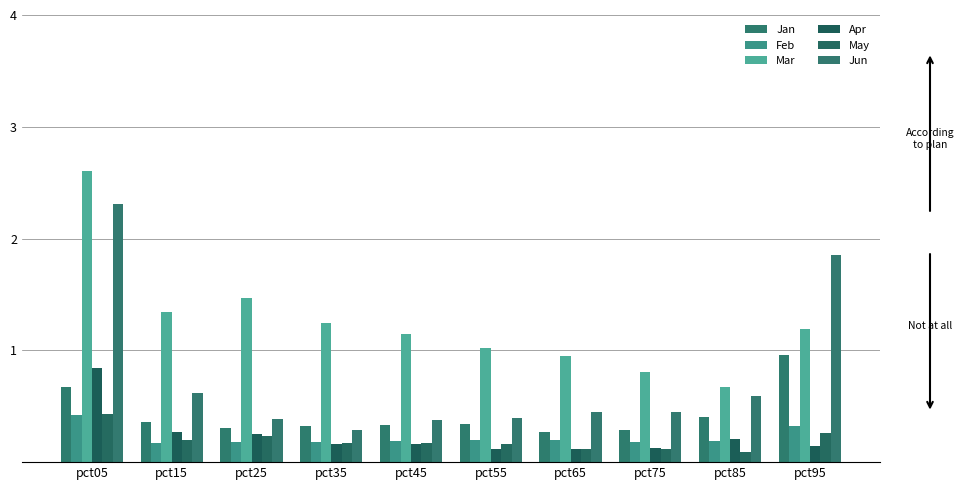

What is the maximum value for Jun?

2.3